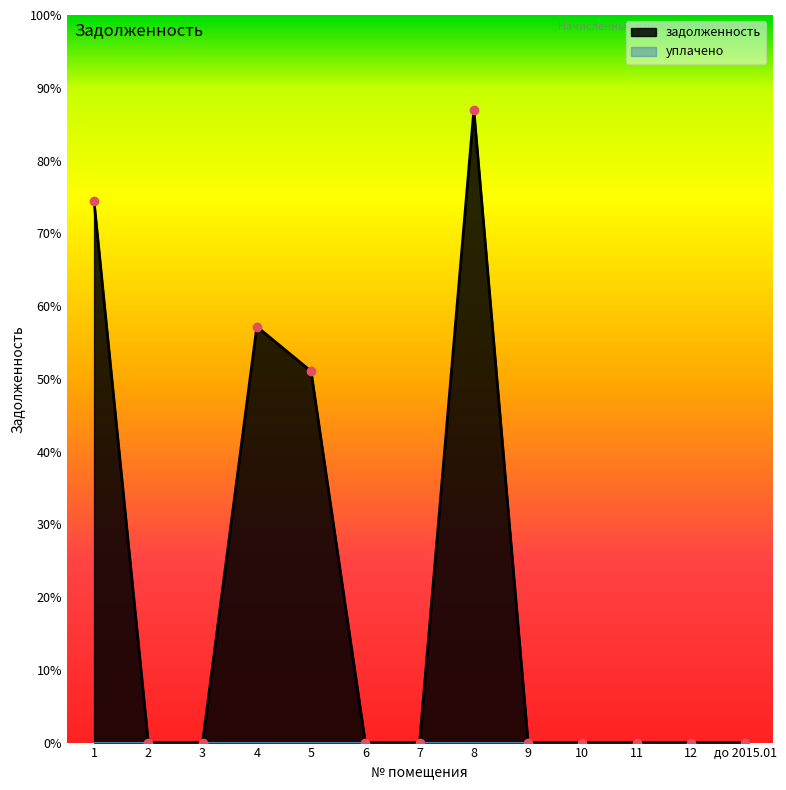

Does the chart display data point markers on the line(s)?

Yes